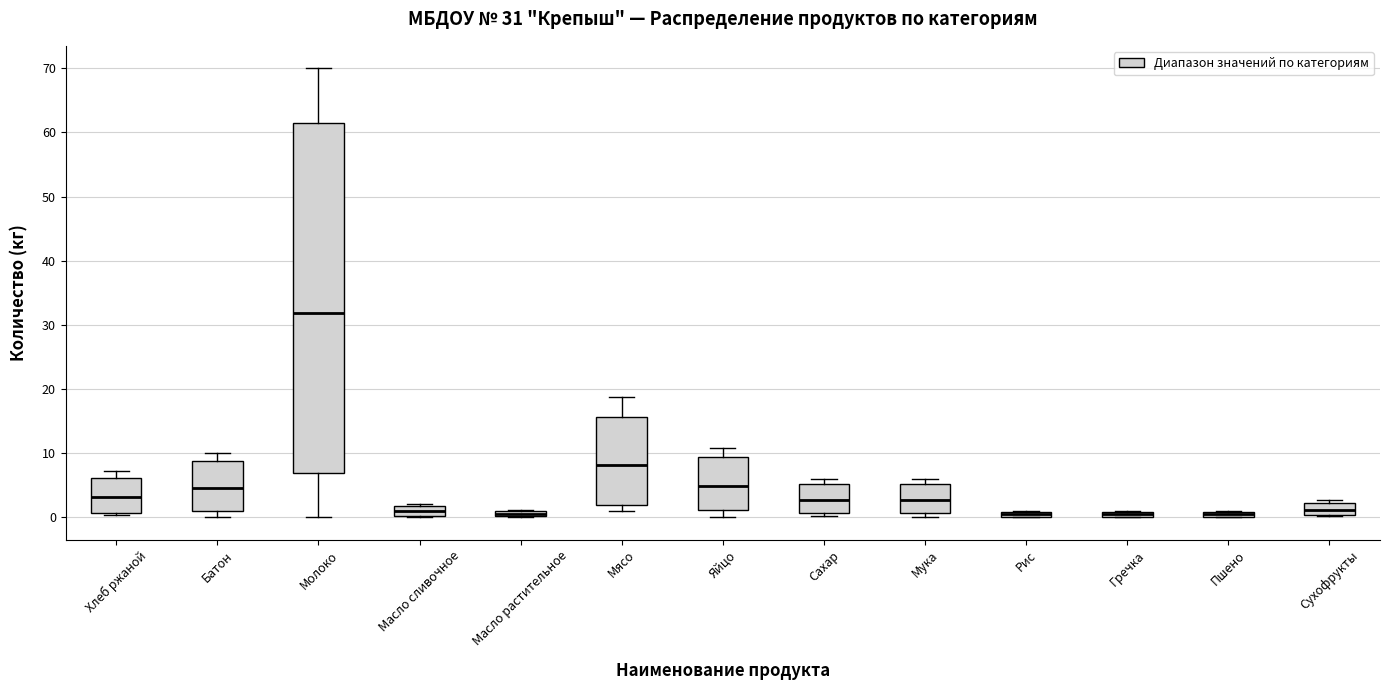

Which box is the tallest, from its lower edge to its upper edge?

Молоко